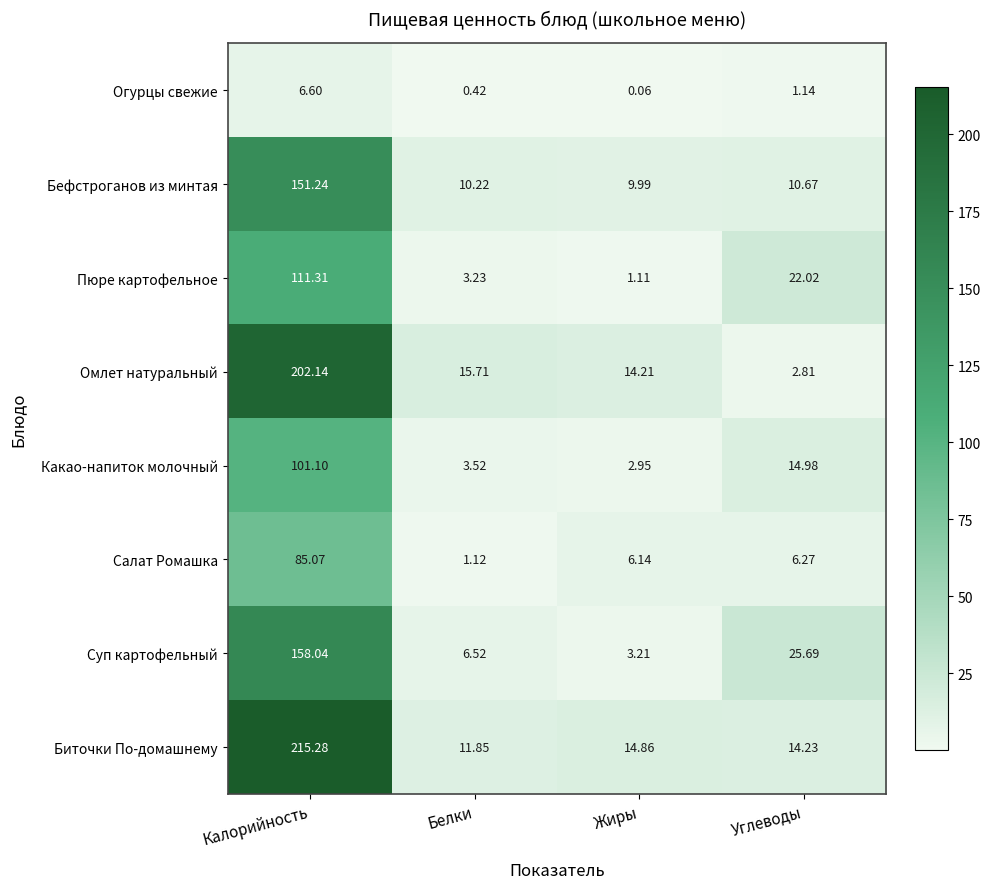

What is the total value across all series at Углеводы?

97.8